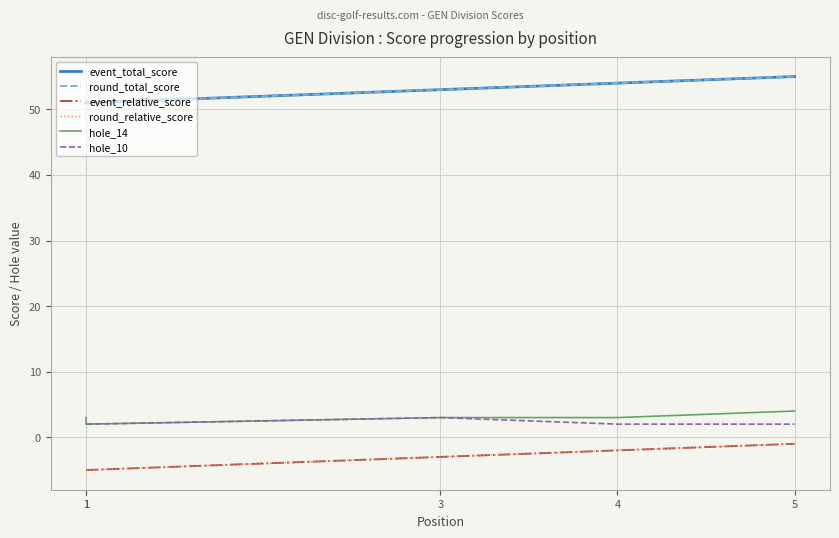

Which series has the largest range (max minus min)?

event_total_score